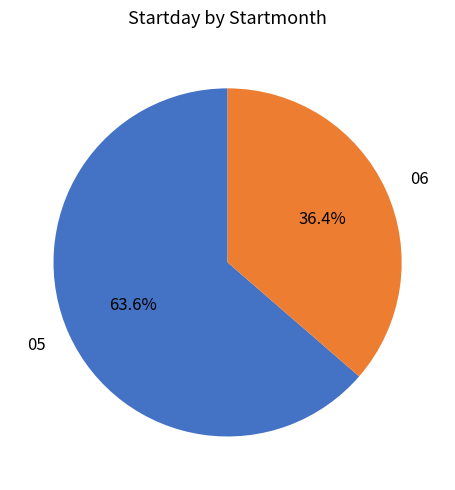

What percentage is NOT represented by 06?

63.6%